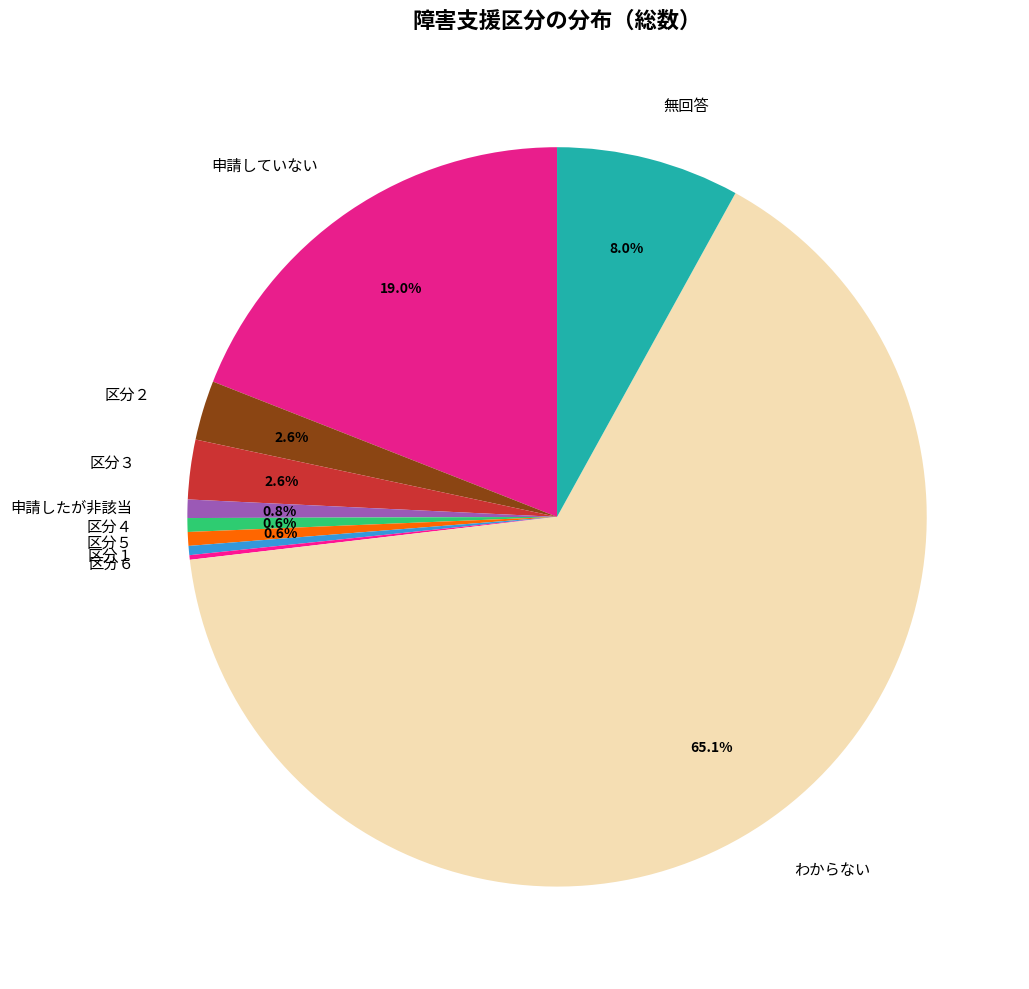

True or false: 無回答 accounts for 8% of the total.

True